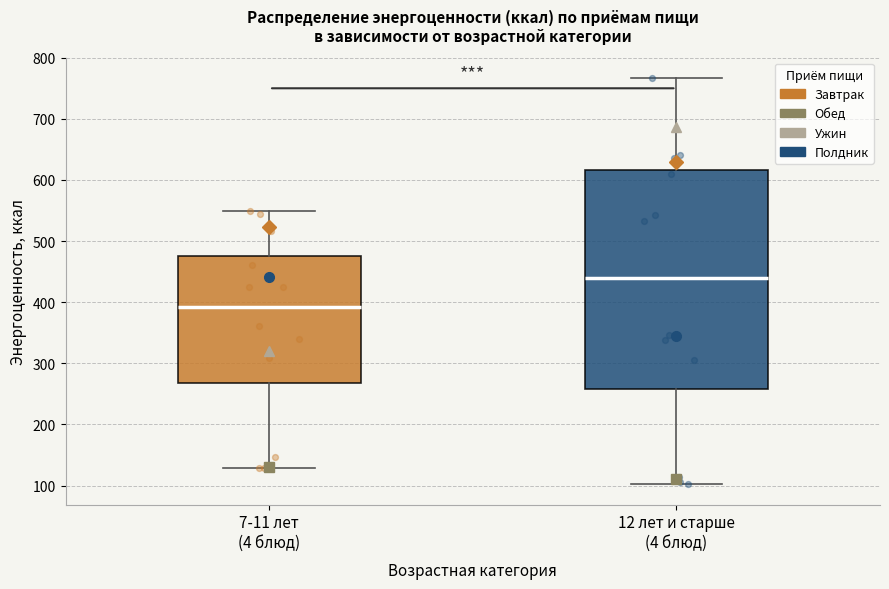

Reading left to right, transcribe this box plot: for each box, give where its median line is, the range the box spans, and where its two whiskers end, as read against the y-axis. The values are not printed on the chart, so give them approximately, as read against the axis.

7-11 лет (4 блюд): median 390, box 270 to 480, whiskers 130 to 550
12 лет и старше (4 блюд): median 440, box 260 to 620, whiskers 100 to 770